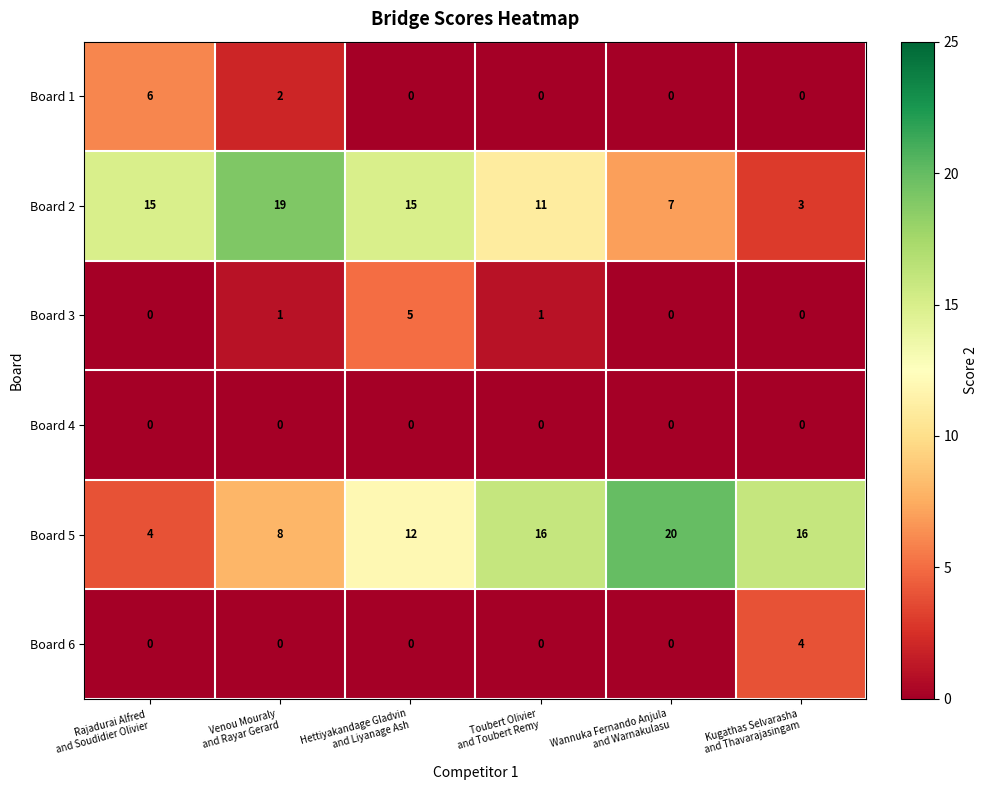

How many Board 1 values are between 0 and 2?

5